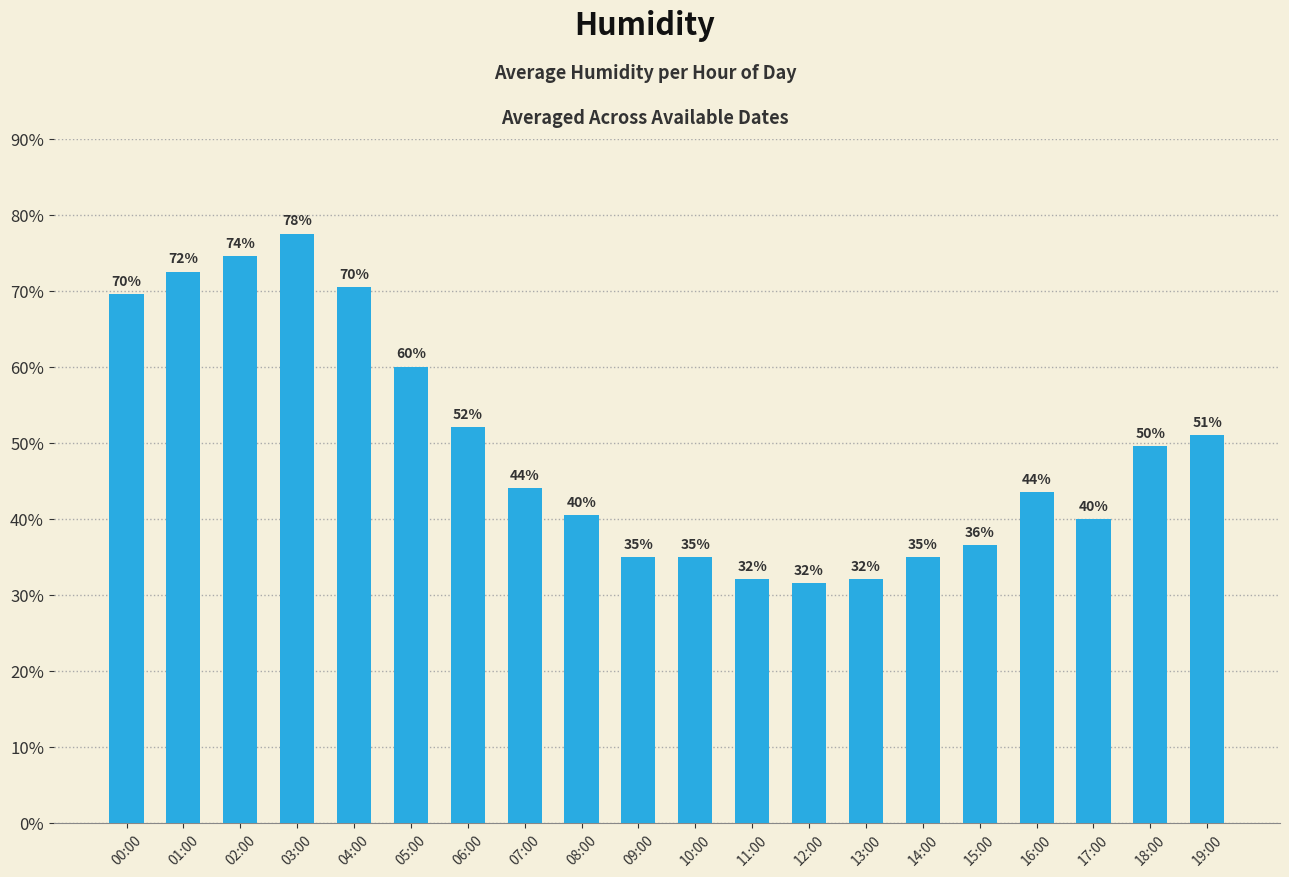

At which label is the value closest to 54?

06:00